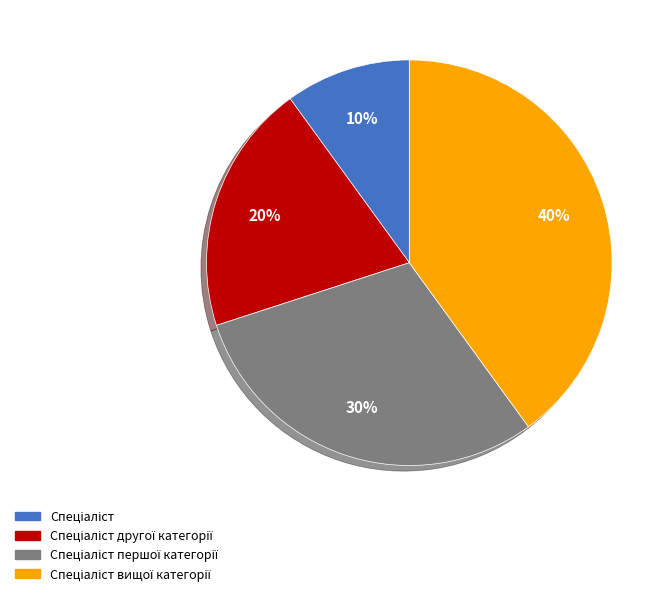

To the nearest percent, what is the average slice percentage?

25%